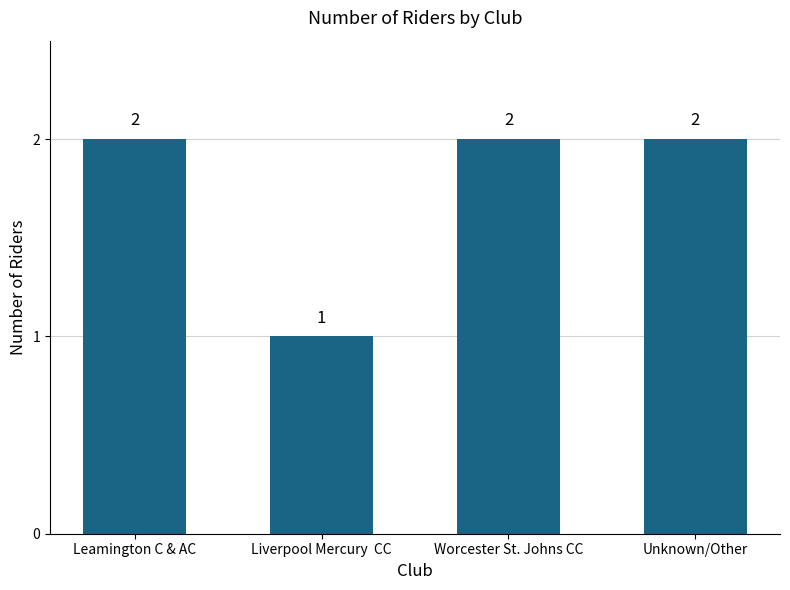

What is the change in value from Liverpool Mercury  CC to Worcester St. Johns CC?

+1